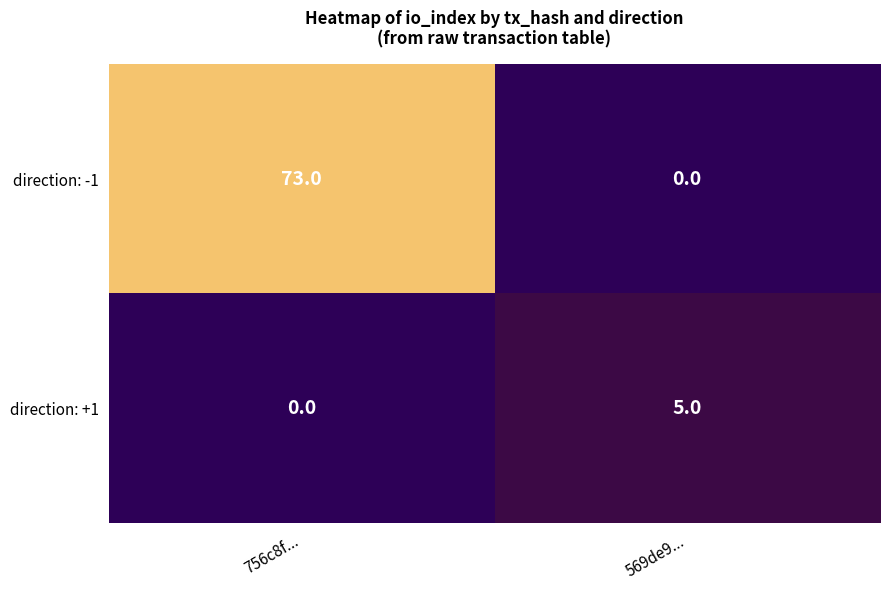

Reading left to right, extract all data points from this chart.

direction: -1: 73	0
direction: +1: 0	5